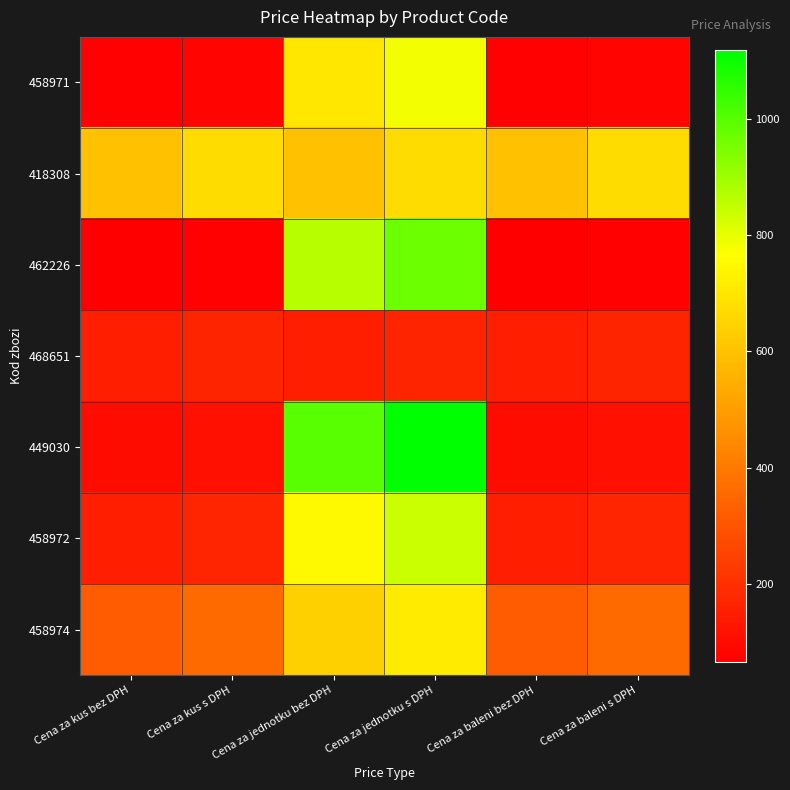

Reading left to right, transcribe all the data shown in this chart.

458971: Cena za kus bez DPH=69.9	Cena za kus s DPH=78.3	Cena za jednotku bez DPH=699.0	Cena za jednotku s DPH=782.9	Cena za baleni bez DPH=69.9	Cena za baleni s DPH=78.3
418308: Cena za kus bez DPH=599.0	Cena za kus s DPH=670.9	Cena za jednotku bez DPH=599.0	Cena za jednotku s DPH=670.9	Cena za baleni bez DPH=599.0	Cena za baleni s DPH=670.9
462226: Cena za kus bez DPH=64.9	Cena za kus s DPH=72.7	Cena za jednotku bez DPH=865.3	Cena za jednotku s DPH=969.2	Cena za baleni bez DPH=64.9	Cena za baleni s DPH=72.7
468651: Cena za kus bez DPH=149.0	Cena za kus s DPH=166.9	Cena za jednotku bez DPH=149.0	Cena za jednotku s DPH=166.9	Cena za baleni bez DPH=149.0	Cena za baleni s DPH=166.9
449030: Cena za kus bez DPH=99.9	Cena za kus s DPH=111.9	Cena za jednotku bez DPH=999.0	Cena za jednotku s DPH=1118.9	Cena za baleni bez DPH=99.9	Cena za baleni s DPH=111.9
458972: Cena za kus bez DPH=149.9	Cena za kus s DPH=167.9	Cena za jednotku bez DPH=749.5	Cena za jednotku s DPH=839.4	Cena za baleni bez DPH=149.9	Cena za baleni s DPH=167.9
458974: Cena za kus bez DPH=319.0	Cena za kus s DPH=357.3	Cena za jednotku bez DPH=638.0	Cena za jednotku s DPH=714.6	Cena za baleni bez DPH=319.0	Cena za baleni s DPH=357.3